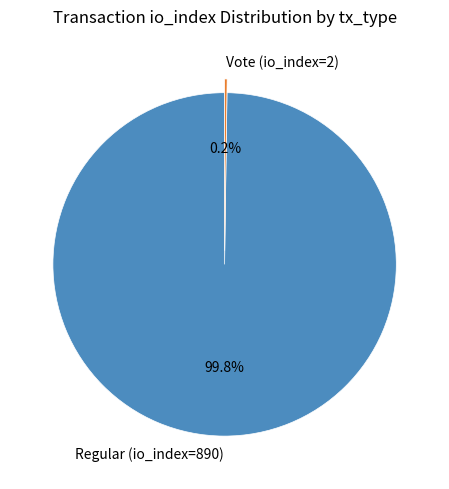

To the nearest percent, what percentage of the pie is Regular (io_index=890)?

100%